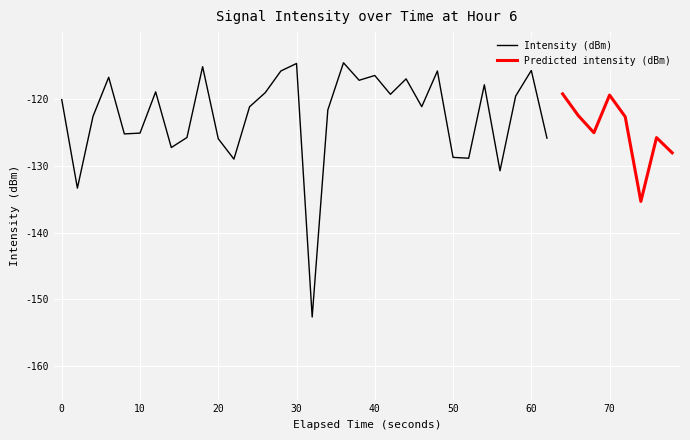

What is the maximum value for Intensity (dBm)?

-114.6